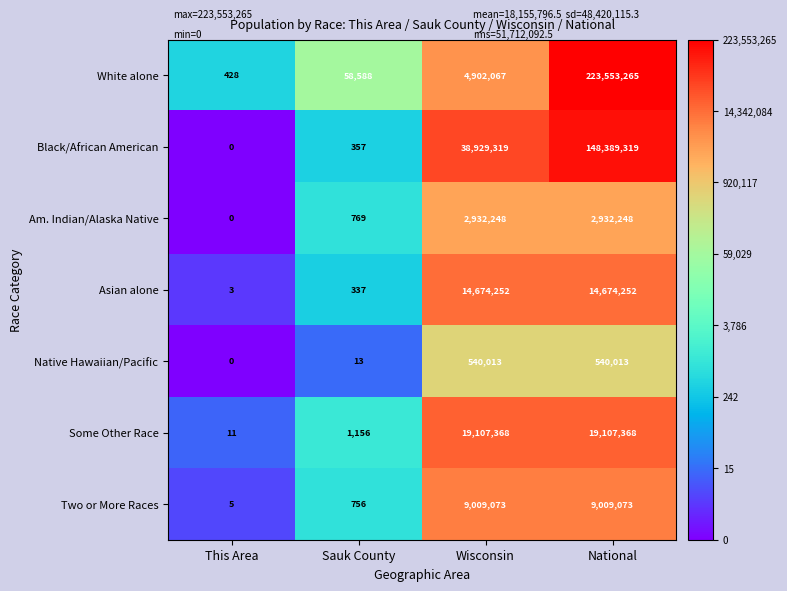

The value of Asian alone at Wisconsin is 20633168. True or false?

False